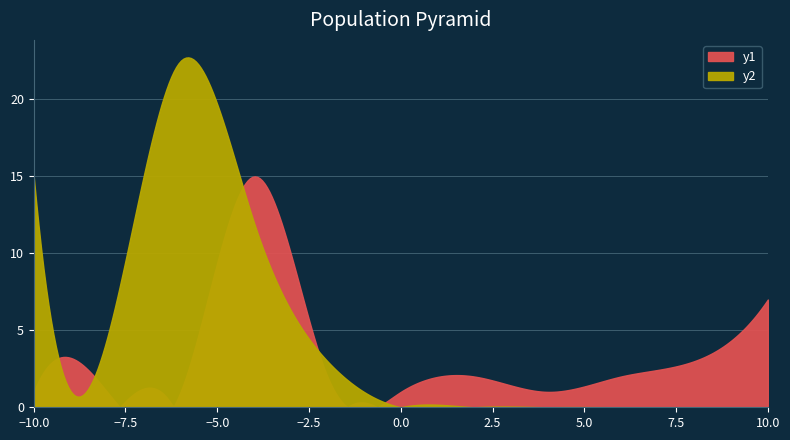

The value of y1 at 15 is 3. True or false?

False